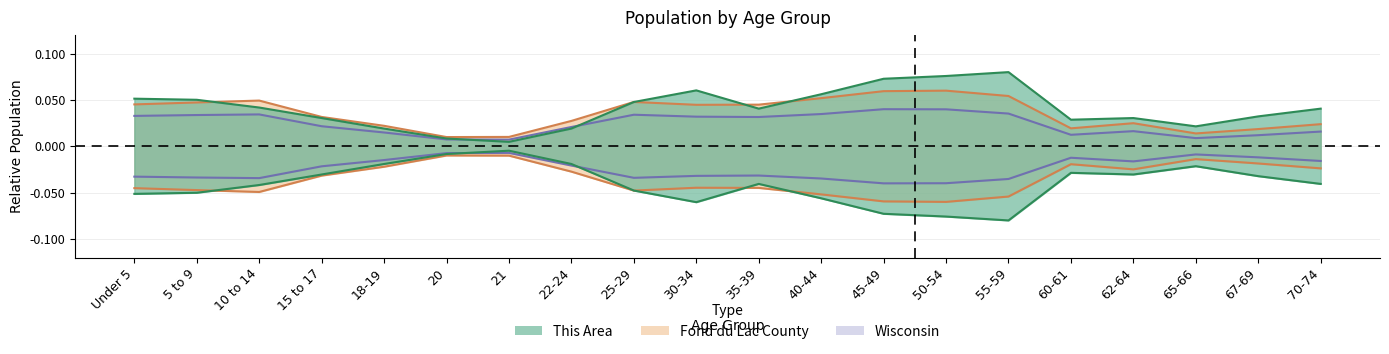

Rank the categories by Wisconsin value from highest to lowest.

45-49, 50-54, 55-59, 40-44, 10 to 14, 25-29, 5 to 9, Under 5, 30-34, 35-39, 15 to 17, 22-24, 62-64, 70-74, 18-19, 60-61, 67-69, 65-66, 20, 21